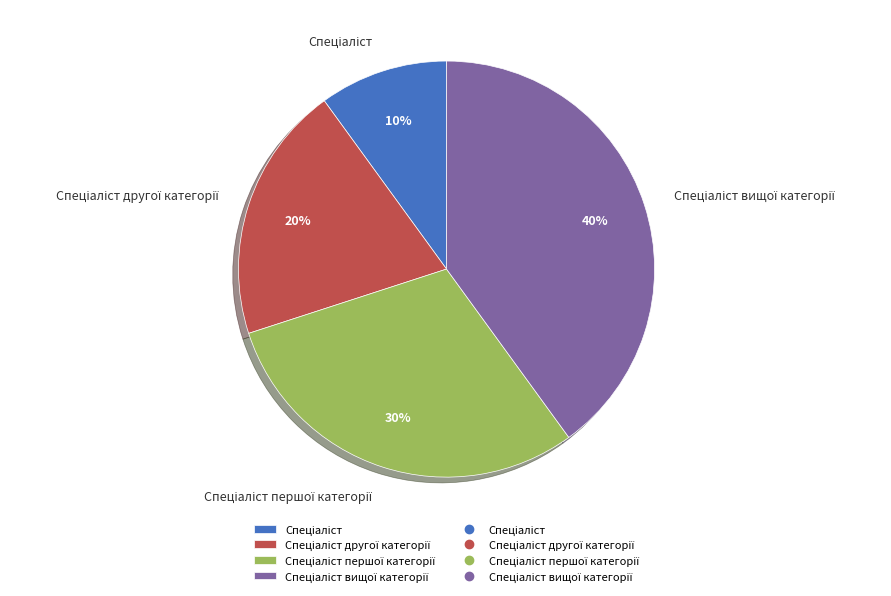

To the nearest percent, what is the average slice percentage?

25%